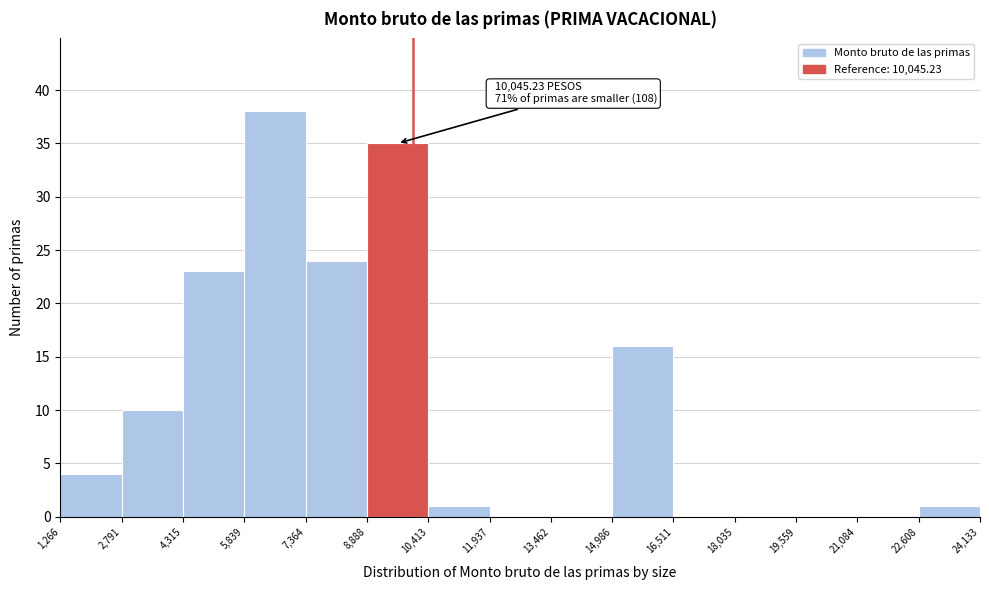

Over which range of the x-axis is the bar tallest?

5,839 to 7,364